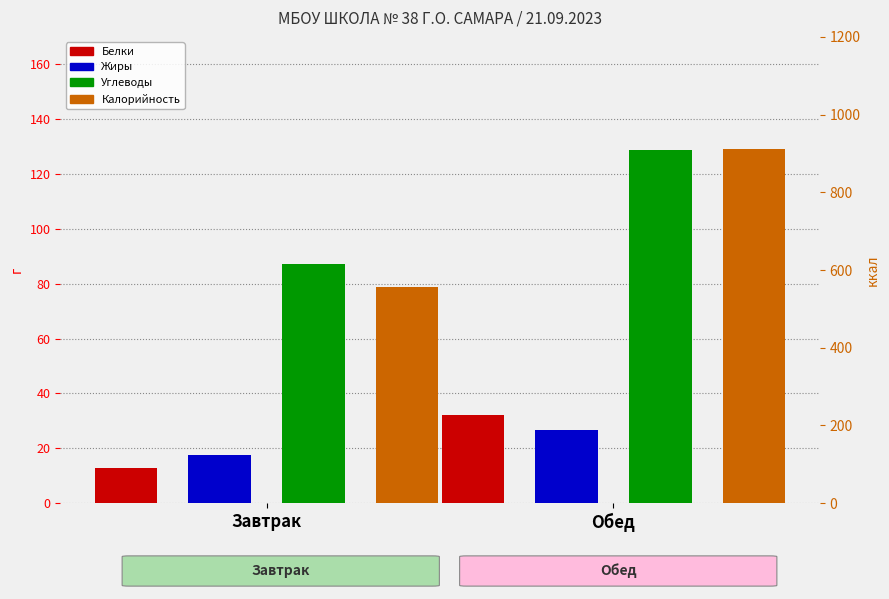

Rank the series by their maximum value, from highest to lowest.

Калорийность, Углеводы, Белки, Жиры